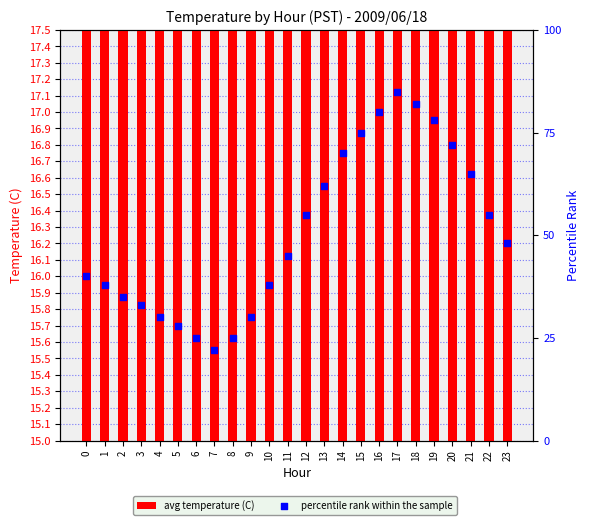

Is the value of percentile rank within the sample at 14 greater than the value of avg temperature (C) at 22?

Yes